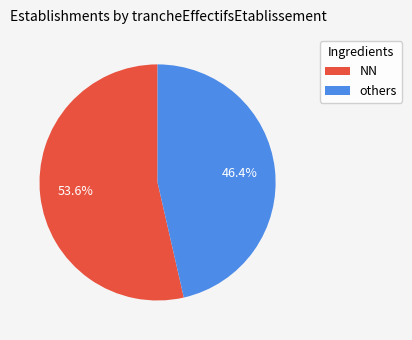

Does any single category account for the majority?

Yes